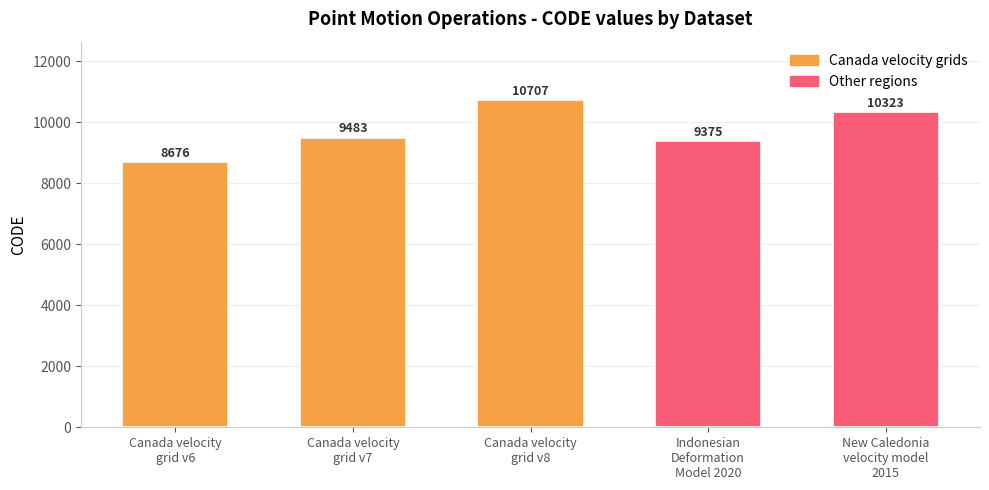

Reading left to right, what are all the values shown in this chart?

8676	9483	10707	9375	10323